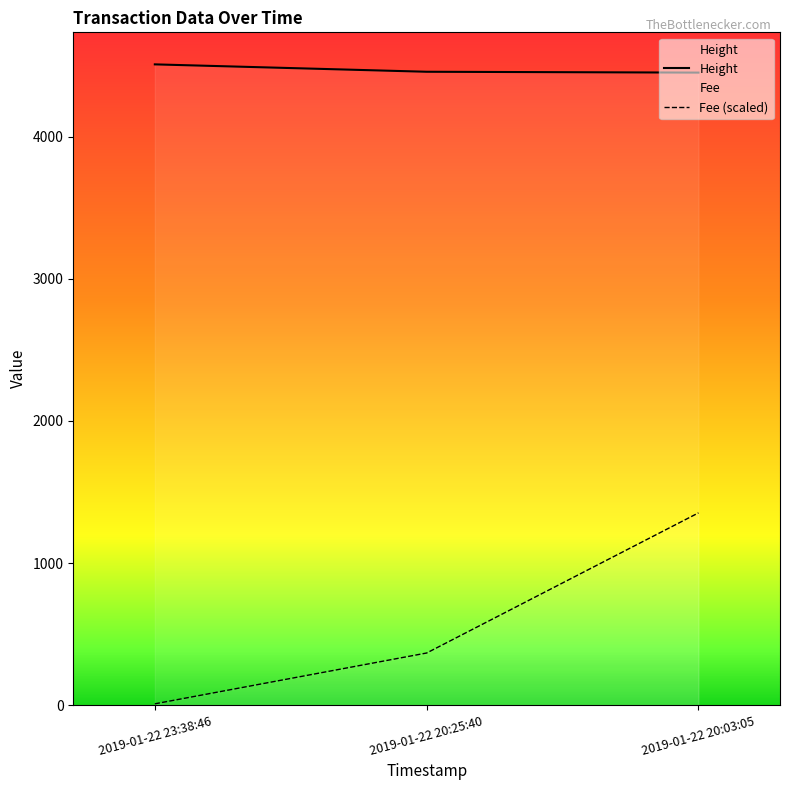

Is it true that Fee (scaled) equals 9.0 at 2019-01-22 23:38:46?

True